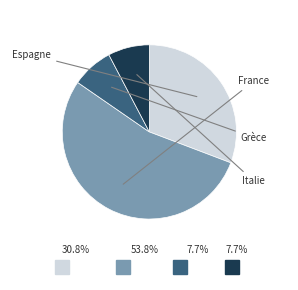

Does France account for over 50% of the chart?

Yes